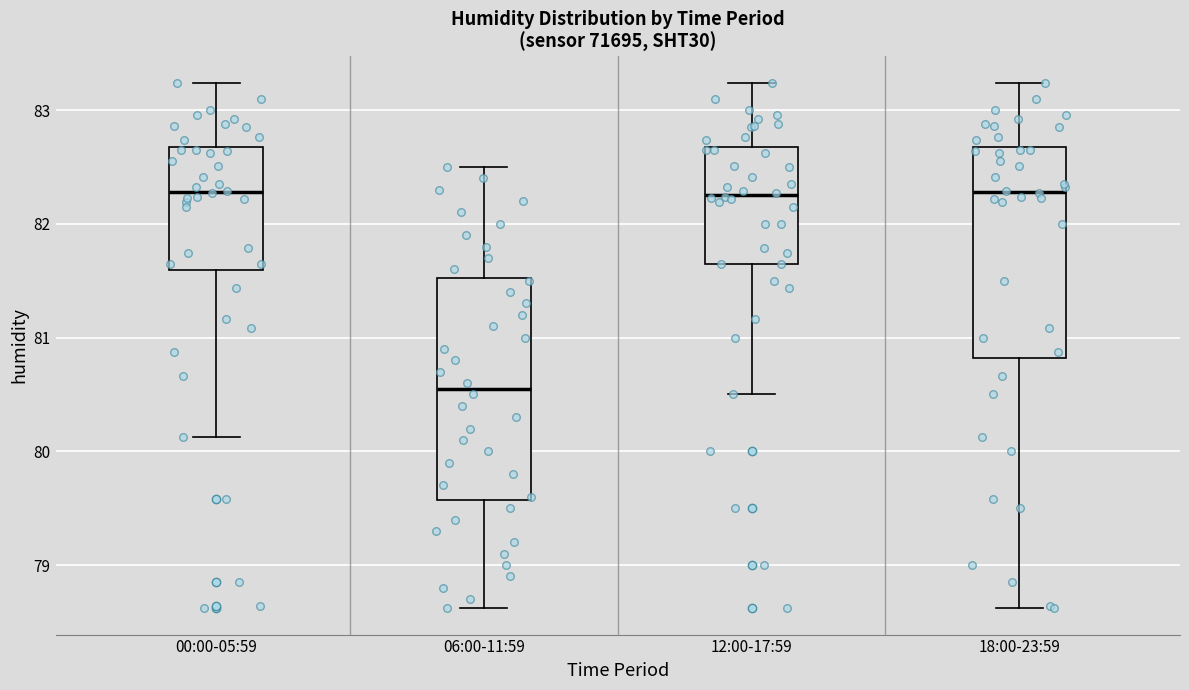

Where is the lower edge of the box for 00:00-05:59 on the y-axis? The values are not printed on the chart, so give them approximately, as read against the axis.

81.6